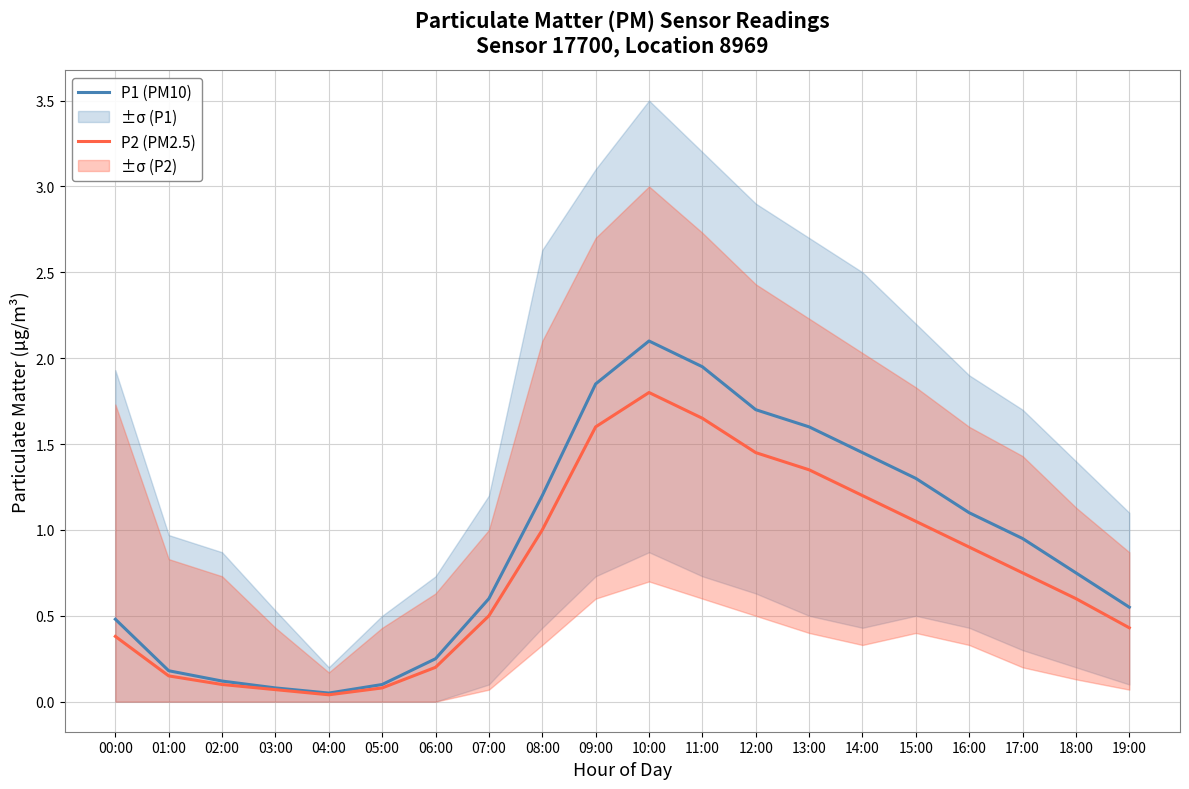

What is the average value of the P1 (PM10) series?

0.9